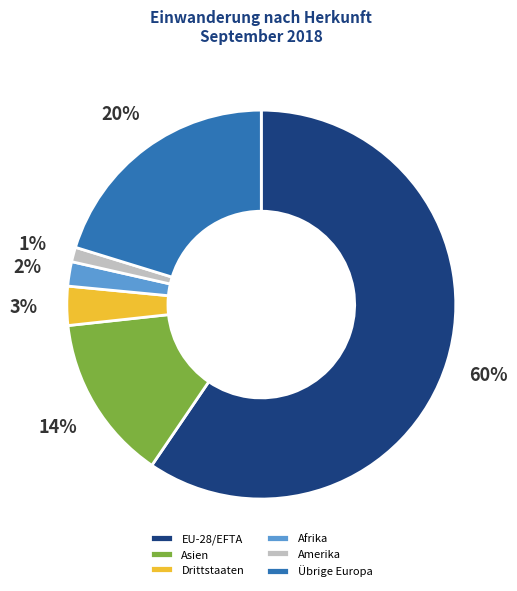

Does any single category account for the majority?

Yes